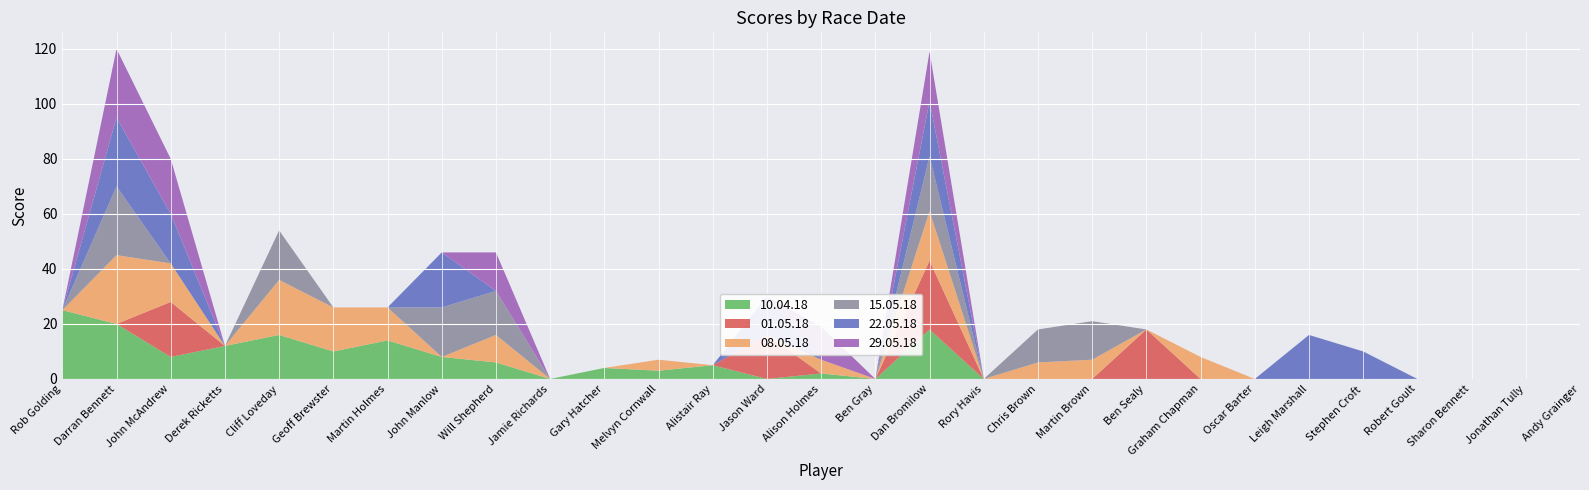

Reading left to right, list all the values displayed in this chart.

10.04.18: Rob Golding=25	Darran Bennett=20	John McAndrew=8	Derek Ricketts=12	Cliff Loveday=16	Geoff Brewster=10	Martin Holmes=14	John Manlow=8	Will Shepherd=6	Jamie Richards=0	Gary Hatcher=4	Melvyn Cornwall=3	Alistair Ray=5	Jason Ward=0	Alison Holmes=2	Ben Gray=0	Dan Bromilow=18	Rory Havis=0	Chris Brown=0	Martin Brown=0	Ben Sealy=0	Graham Chapman=0	Oscar Barter=0	Leigh Marshall=0	Stephen Croft=0	Robert Goult=0	Sharon Bennett=0	Jonathan Tully=0	Andy Grainger=0
01.05.18: Rob Golding=0	Darran Bennett=0	John McAndrew=20	Derek Ricketts=0	Cliff Loveday=0	Geoff Brewster=0	Martin Holmes=0	John Manlow=0	Will Shepherd=0	Jamie Richards=0	Gary Hatcher=0	Melvyn Cornwall=0	Alistair Ray=0	Jason Ward=16	Alison Holmes=0	Ben Gray=0	Dan Bromilow=25	Rory Havis=0	Chris Brown=0	Martin Brown=0	Ben Sealy=18	Graham Chapman=0	Oscar Barter=0	Leigh Marshall=0	Stephen Croft=0	Robert Goult=0	Sharon Bennett=0	Jonathan Tully=0	Andy Grainger=0
08.05.18: Rob Golding=0	Darran Bennett=25	John McAndrew=14	Derek Ricketts=0	Cliff Loveday=20	Geoff Brewster=16	Martin Holmes=12	John Manlow=0	Will Shepherd=10	Jamie Richards=0	Gary Hatcher=0	Melvyn Cornwall=4	Alistair Ray=0	Jason Ward=0	Alison Holmes=5	Ben Gray=0	Dan Bromilow=18	Rory Havis=0	Chris Brown=6	Martin Brown=7	Ben Sealy=0	Graham Chapman=8	Oscar Barter=0	Leigh Marshall=0	Stephen Croft=0	Robert Goult=0	Sharon Bennett=0	Jonathan Tully=0	Andy Grainger=0
15.05.18: Rob Golding=0	Darran Bennett=25	John McAndrew=0	Derek Ricketts=0	Cliff Loveday=18	Geoff Brewster=0	Martin Holmes=0	John Manlow=18	Will Shepherd=16	Jamie Richards=0	Gary Hatcher=0	Melvyn Cornwall=0	Alistair Ray=0	Jason Ward=0	Alison Holmes=0	Ben Gray=0	Dan Bromilow=20	Rory Havis=0	Chris Brown=12	Martin Brown=14	Ben Sealy=0	Graham Chapman=0	Oscar Barter=0	Leigh Marshall=0	Stephen Croft=0	Robert Goult=0	Sharon Bennett=0	Jonathan Tully=0	Andy Grainger=0
22.05.18: Rob Golding=0	Darran Bennett=25	John McAndrew=18	Derek Ricketts=0	Cliff Loveday=0	Geoff Brewster=0	Martin Holmes=0	John Manlow=20	Will Shepherd=0	Jamie Richards=0	Gary Hatcher=0	Melvyn Cornwall=0	Alistair Ray=0	Jason Ward=14	Alison Holmes=0	Ben Gray=0	Dan Bromilow=20	Rory Havis=0	Chris Brown=0	Martin Brown=0	Ben Sealy=0	Graham Chapman=0	Oscar Barter=0	Leigh Marshall=16	Stephen Croft=10	Robert Goult=0	Sharon Bennett=0	Jonathan Tully=0	Andy Grainger=0
29.05.18: Rob Golding=0	Darran Bennett=25	John McAndrew=20	Derek Ricketts=0	Cliff Loveday=0	Geoff Brewster=0	Martin Holmes=0	John Manlow=0	Will Shepherd=14	Jamie Richards=0	Gary Hatcher=0	Melvyn Cornwall=0	Alistair Ray=0	Jason Ward=0	Alison Holmes=12	Ben Gray=0	Dan Bromilow=18	Rory Havis=0	Chris Brown=0	Martin Brown=0	Ben Sealy=0	Graham Chapman=0	Oscar Barter=0	Leigh Marshall=0	Stephen Croft=0	Robert Goult=0	Sharon Bennett=0	Jonathan Tully=0	Andy Grainger=0